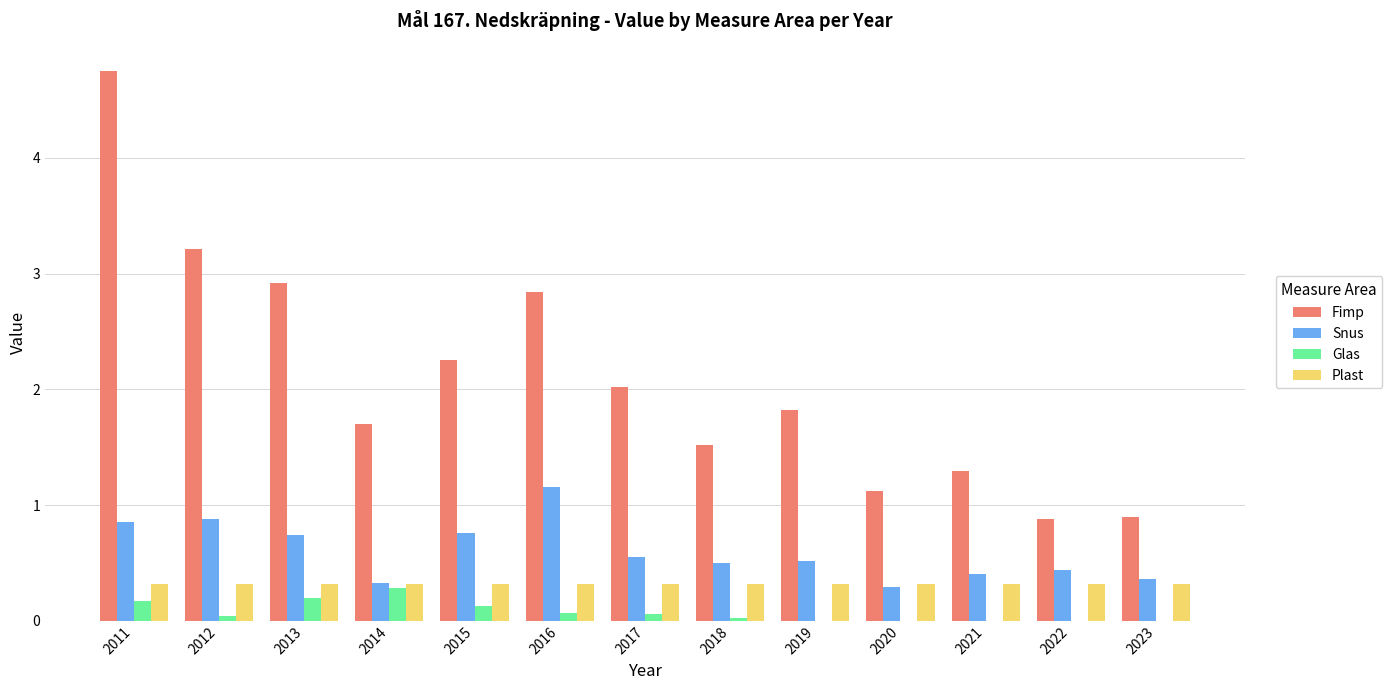

Which series has the largest total across all categories?

Fimp